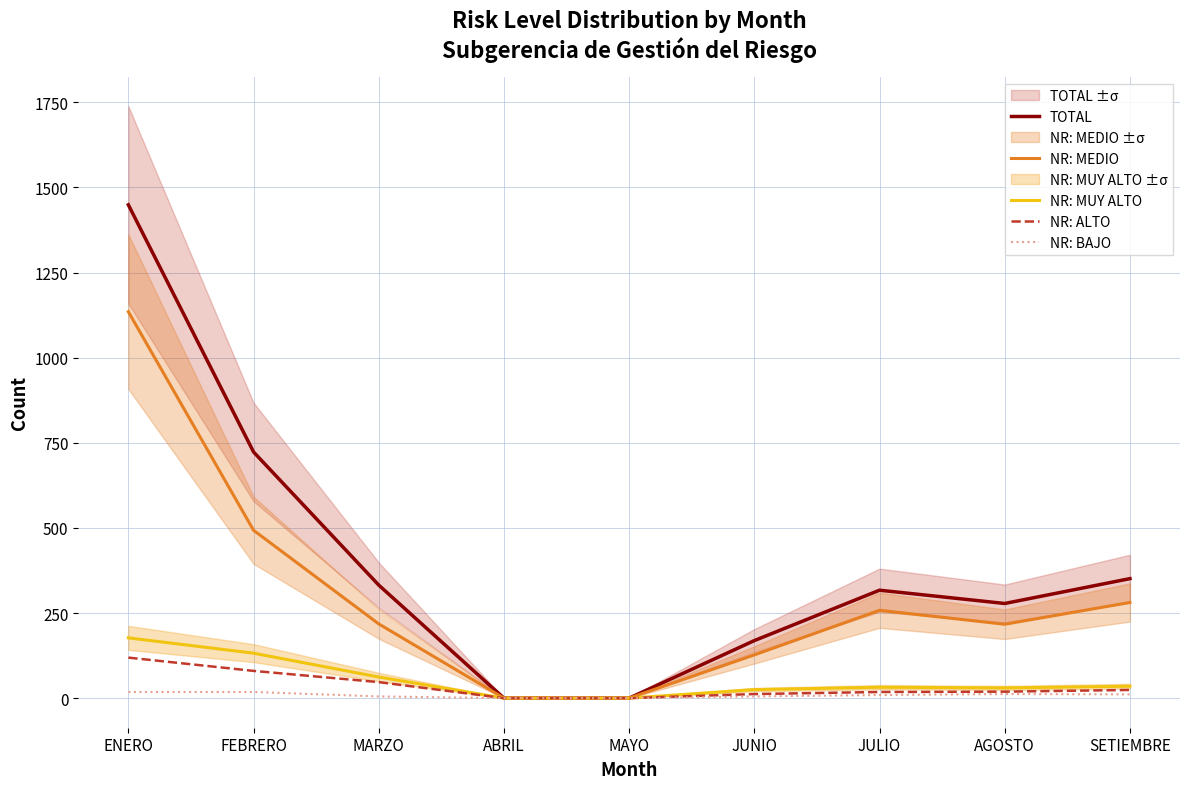

How many values in NR: MUY ALTO are above zero?

7